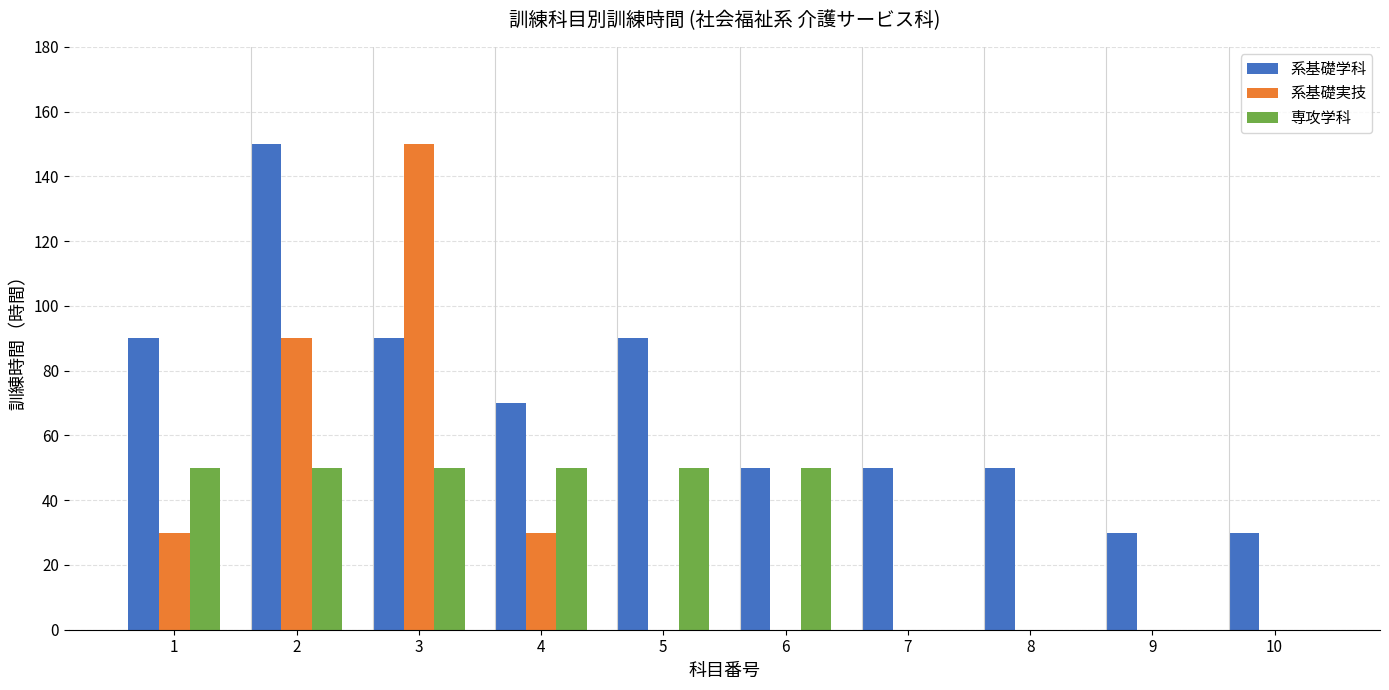

The value of 系基礎実技 at 5 is -95. True or false?

False